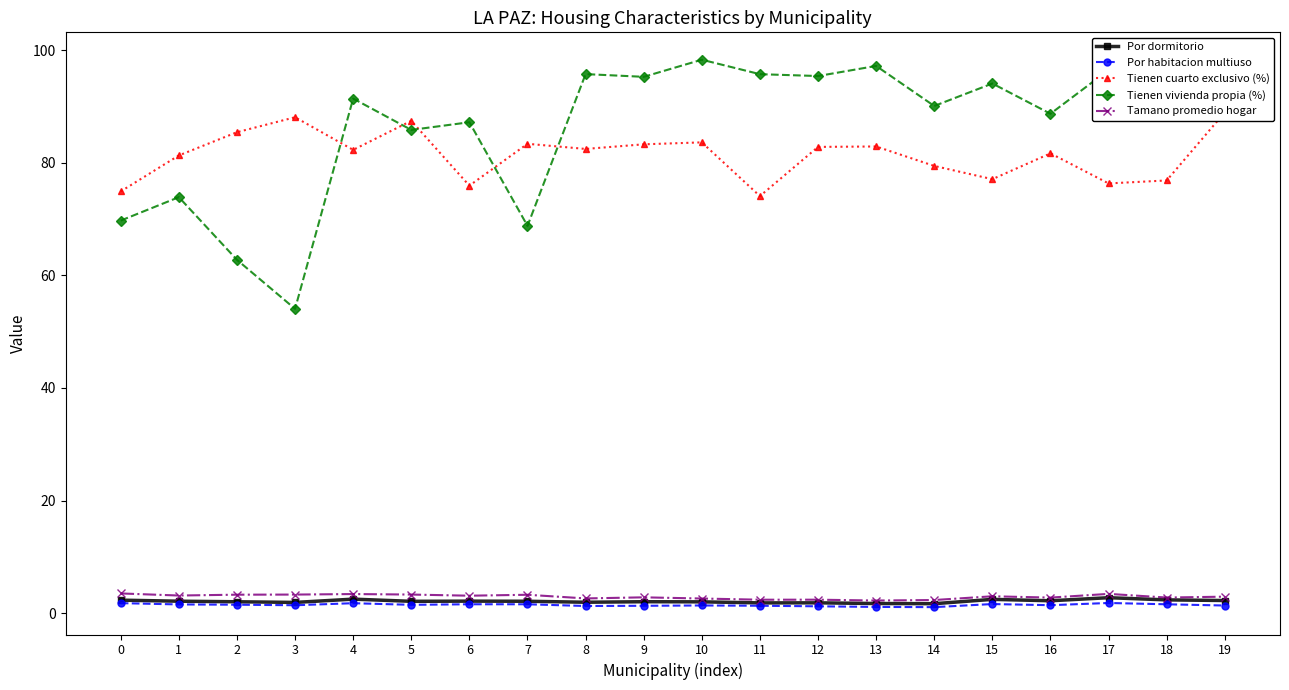

Where is the first local minimum for Tienen cuarto exclusivo (%)?

4